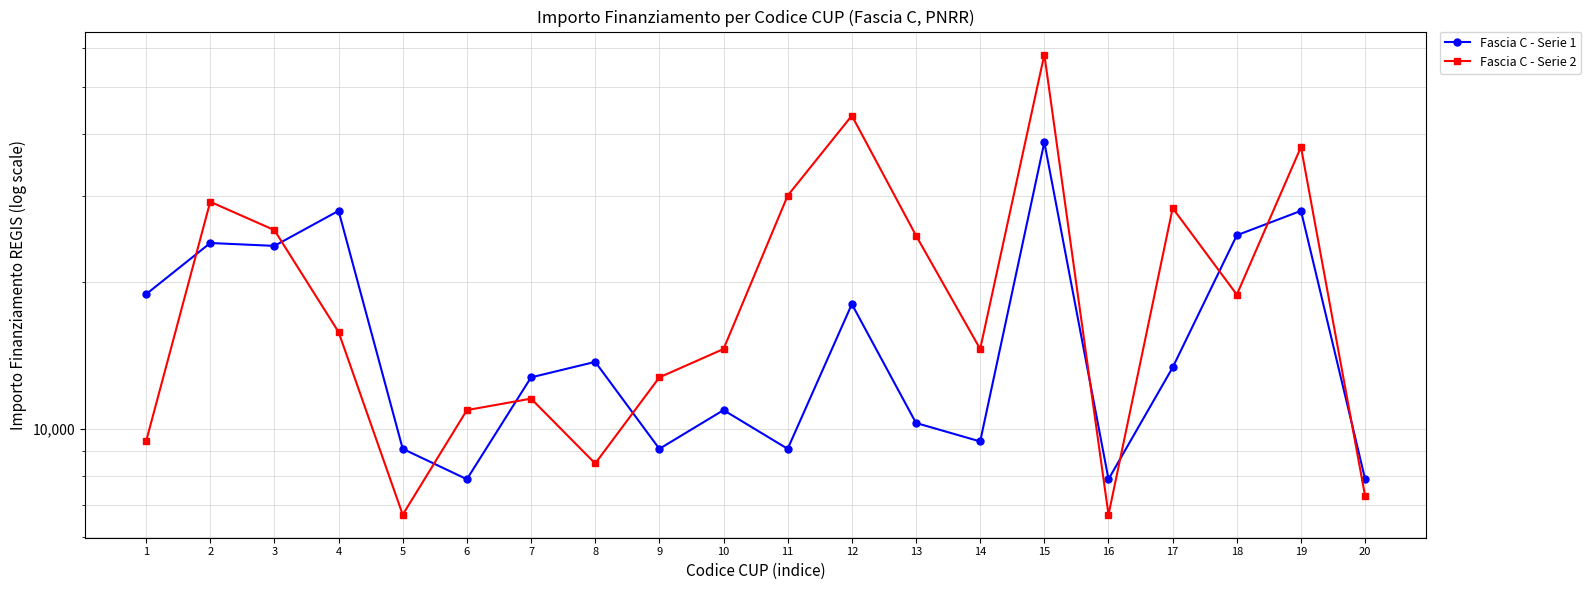

How many lines are shown in the chart?

2